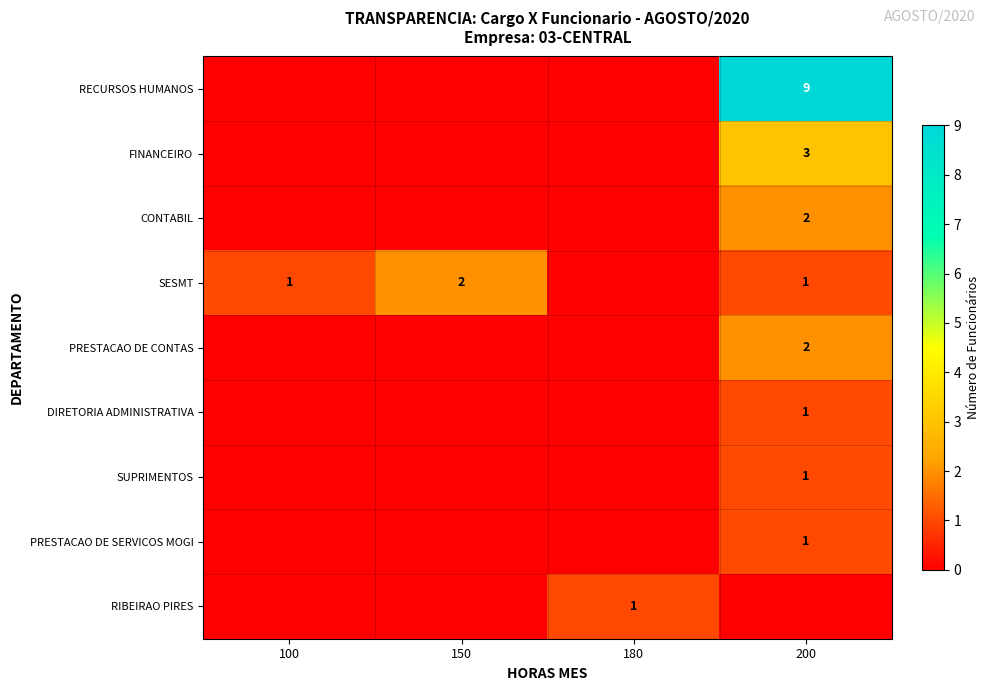

The PRESTACAO DE CONTAS series shows 2 at 200. True or false?

True